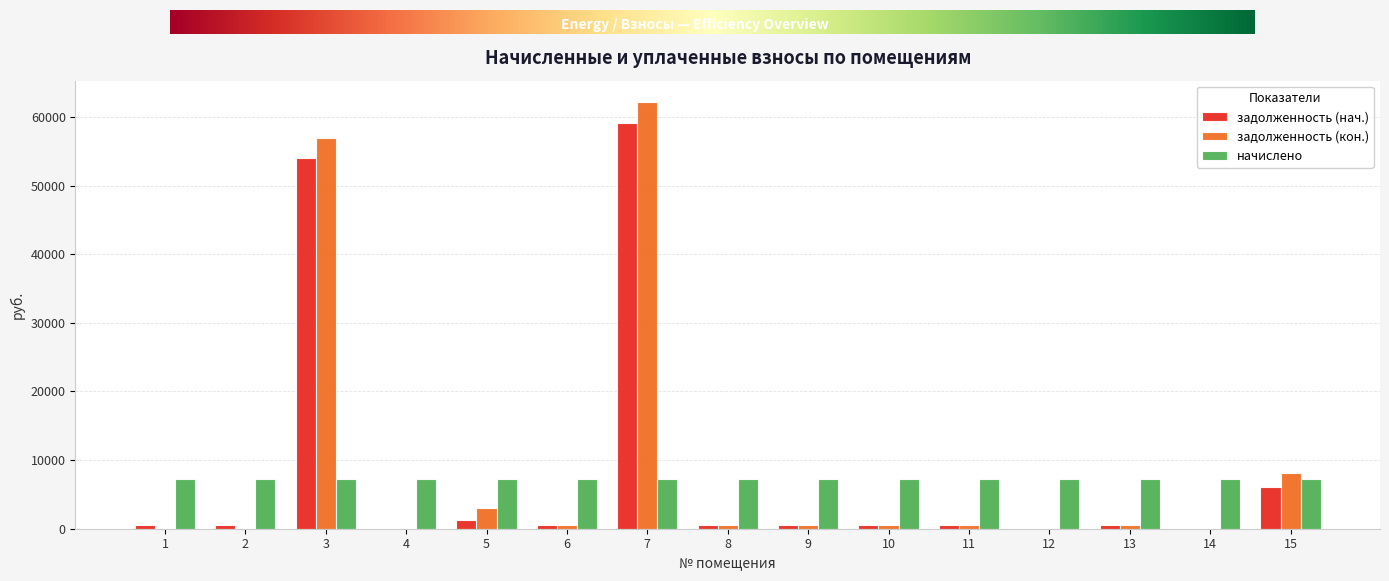

What is the sum of the задолженность (кон.) values at 13 and 1?

601.6